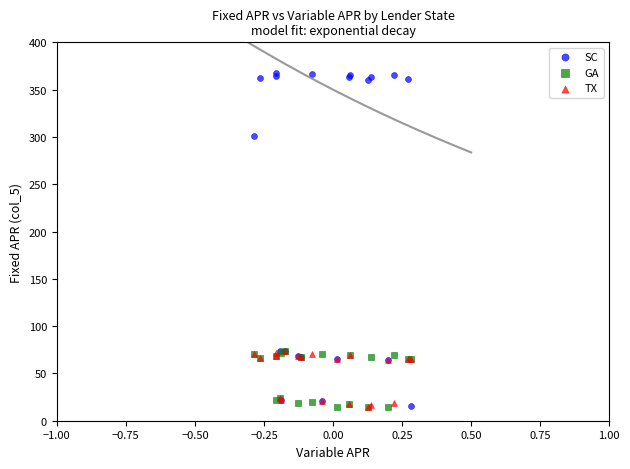

Across all series, what Y value is closest to 191?

301.1